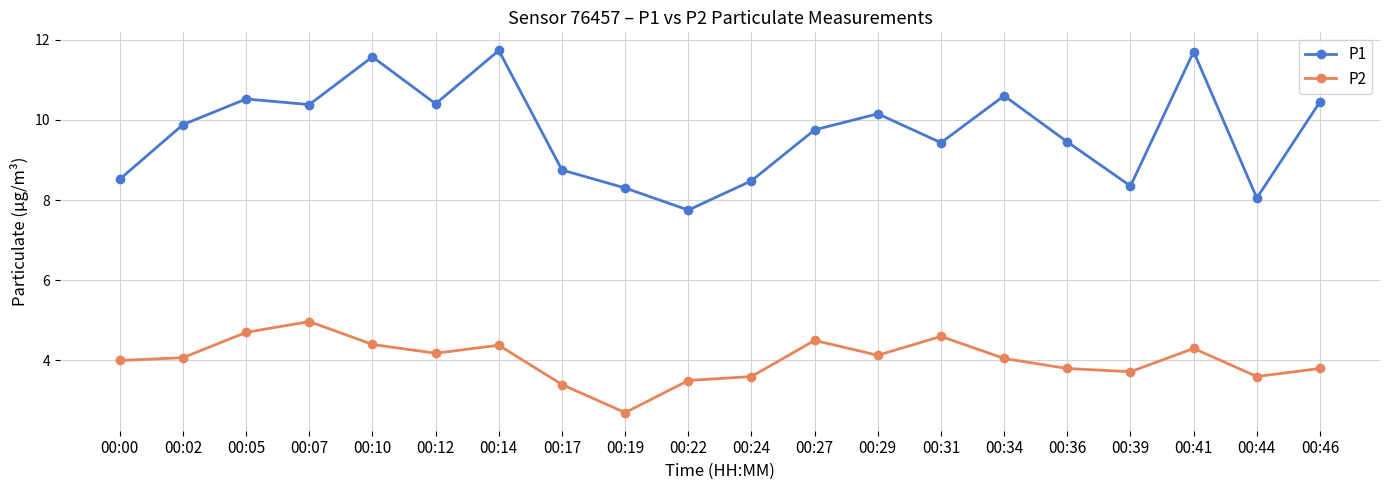

What is the difference between the maximum and minimum values in the P2 series?

2.3